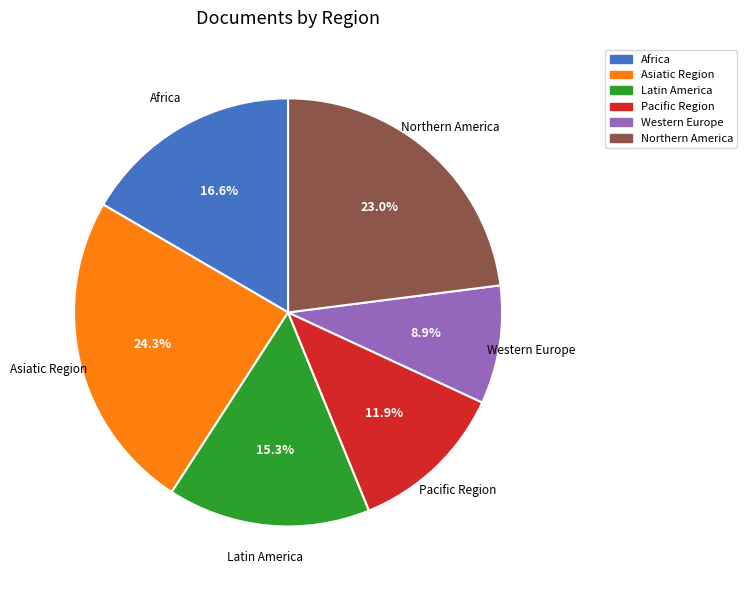

Is there any slice that represents more than half of the pie?

No